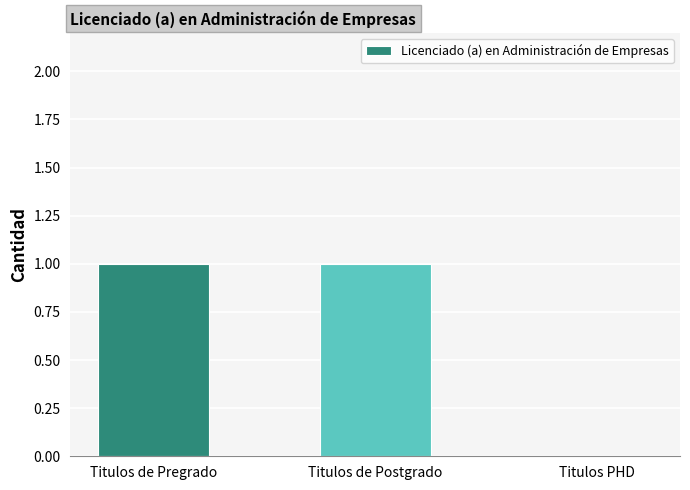

The value at Titulos de Postgrado is 0. True or false?

False